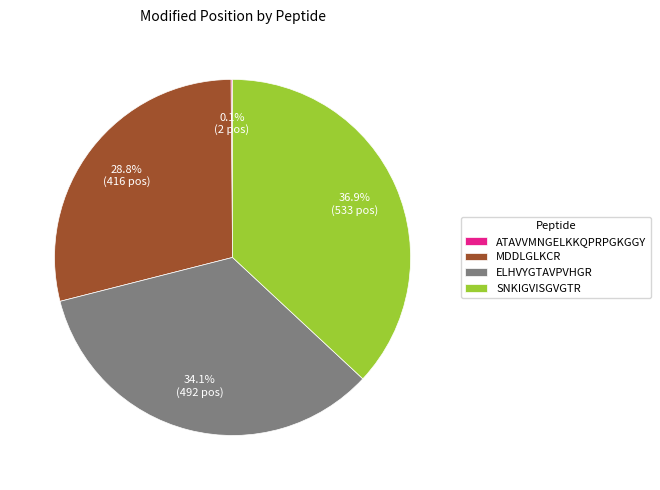

Does ELHVYGTAVPVHGR represent more than half of the total?

No